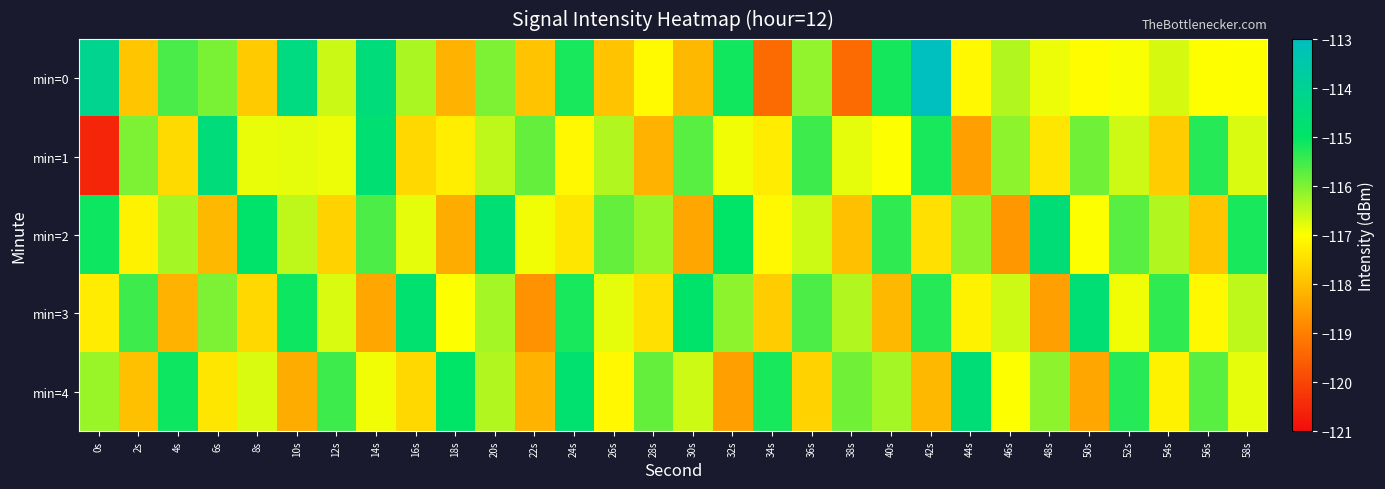

Which series has the widest spread of values?

min=0